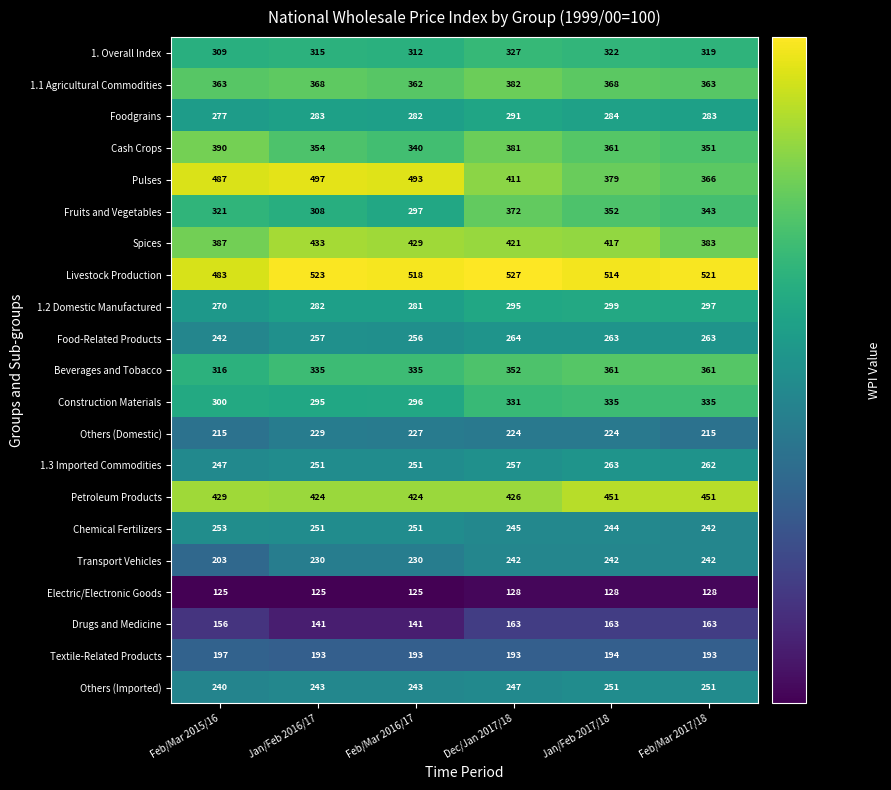

Which category has the lowest value in the Livestock Production series?

Feb/Mar 2015/16